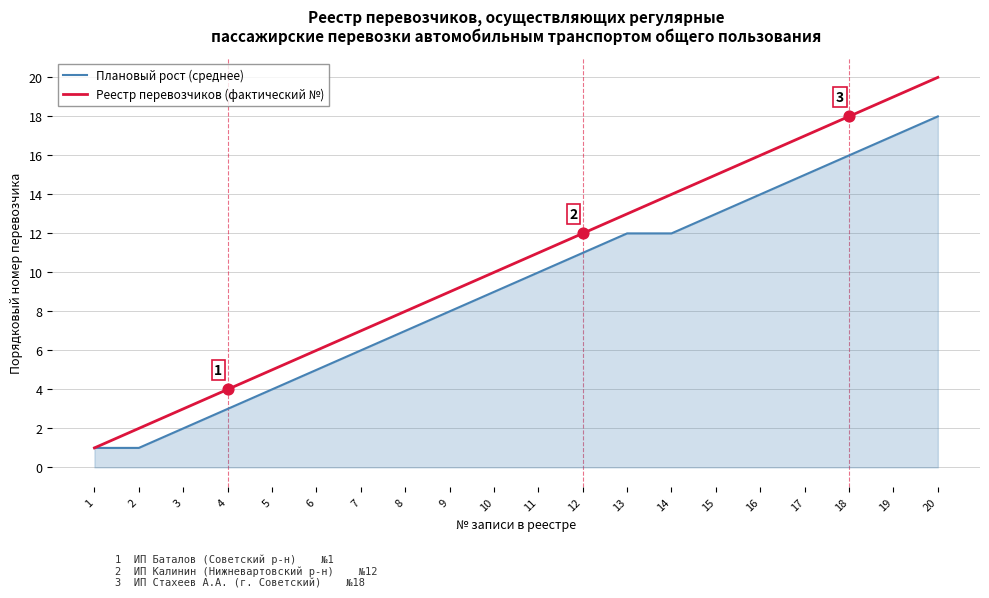

What are all the series names shown in the legend?

Плановый рост (среднее), Реестр перевозчиков (фактический №)